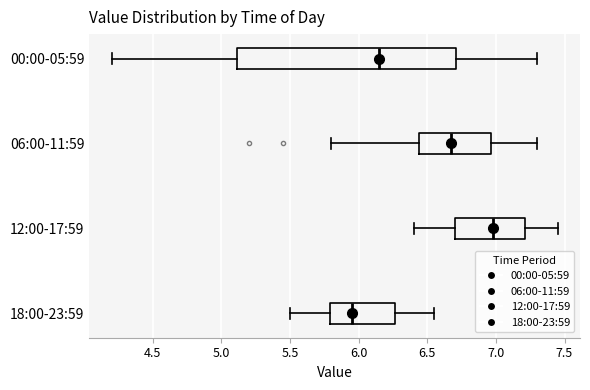

Which box's median line is the furthest to the left?

18:00-23:59